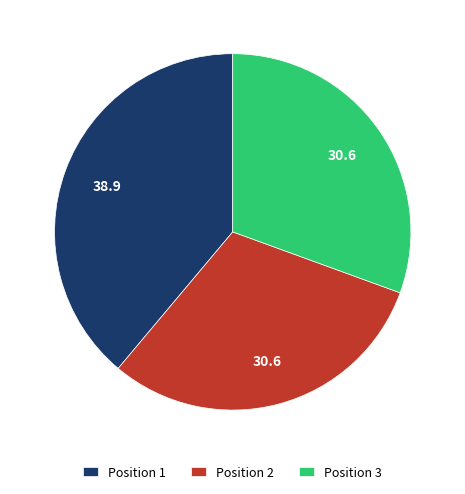

Is it true that Position 3 is 31% of the pie?

True